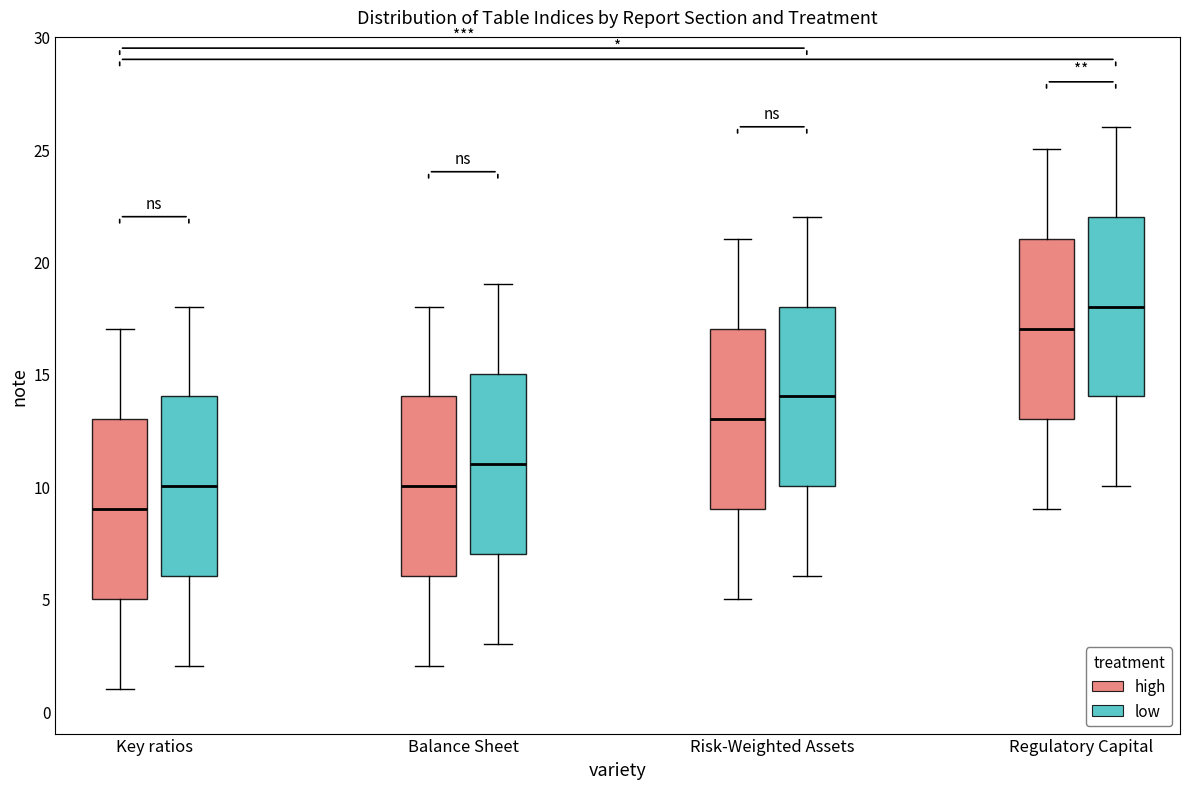

Reading left to right, transcribe this box plot: for each box, give where its median line is, the range the box spans, and where its two whiskers end, as read against the y-axis. The values are not printed on the chart, so give them approximately, as read against the axis.

Key ratios (high): median 9, box 5 to 13, whiskers 1 to 17
Key ratios (low): median 10, box 6 to 14, whiskers 2 to 18
Balance Sheet (high): median 10, box 6 to 14, whiskers 2 to 18
Balance Sheet (low): median 11, box 7 to 15, whiskers 3 to 19
Risk-Weighted Assets (high): median 13, box 9 to 17, whiskers 5 to 21
Risk-Weighted Assets (low): median 14, box 10 to 18, whiskers 6 to 22
Regulatory Capital (high): median 17, box 13 to 21, whiskers 9 to 25
Regulatory Capital (low): median 18, box 14 to 22, whiskers 10 to 26